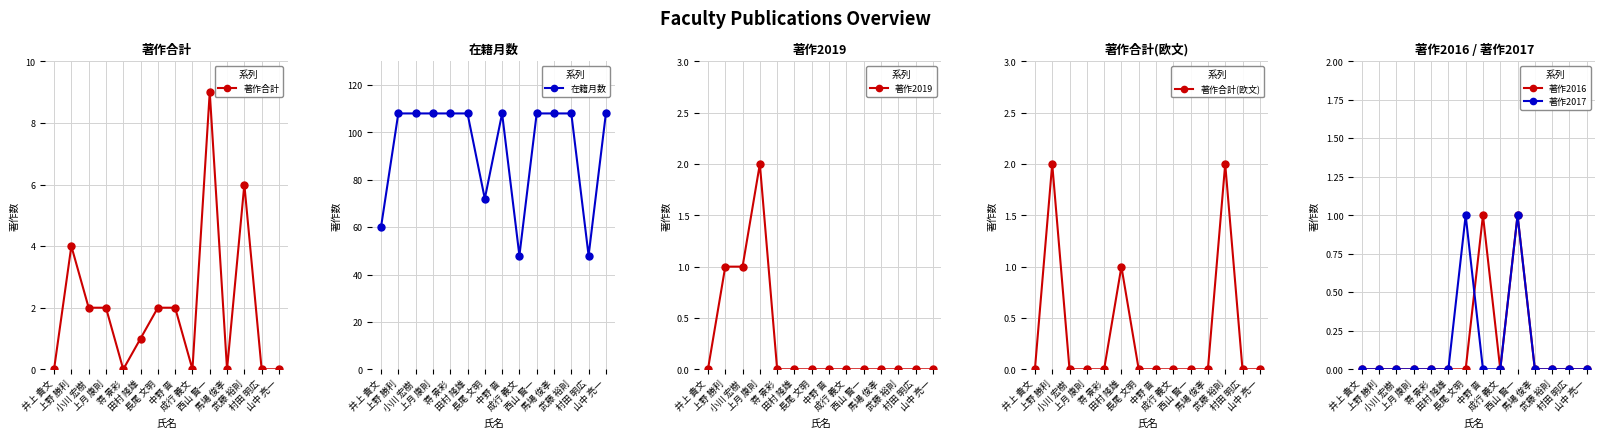

Rank the series by their maximum value, from lowest to highest.

著作2016, 著作2017, 著作2019, 著作合計(欧文), 著作合計, 在籍月数